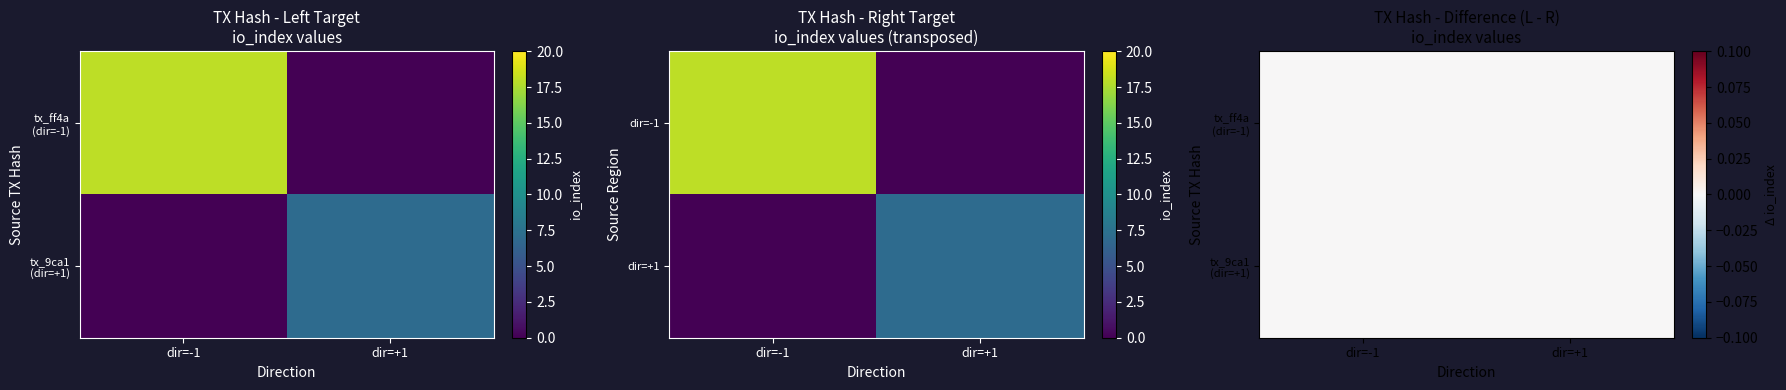

At how many categories does at least one series exceed 14?

1